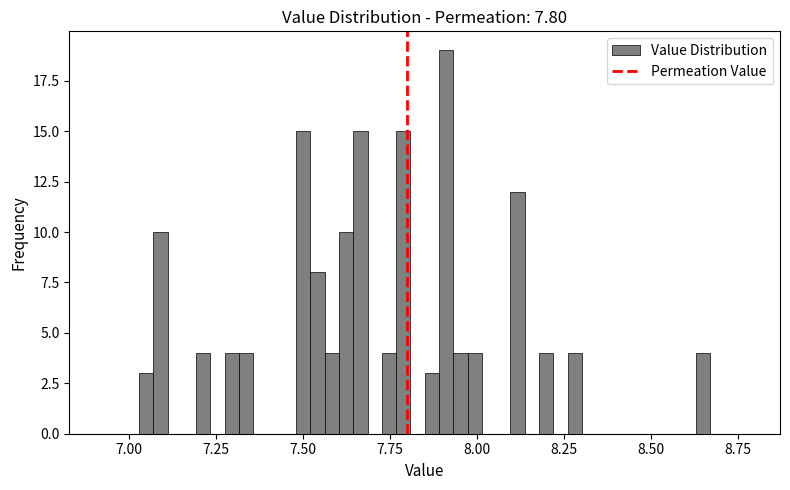

Around what value on the x-axis is the tallest bar? Give the approximate position of its centre, as read against the axis.

7.90